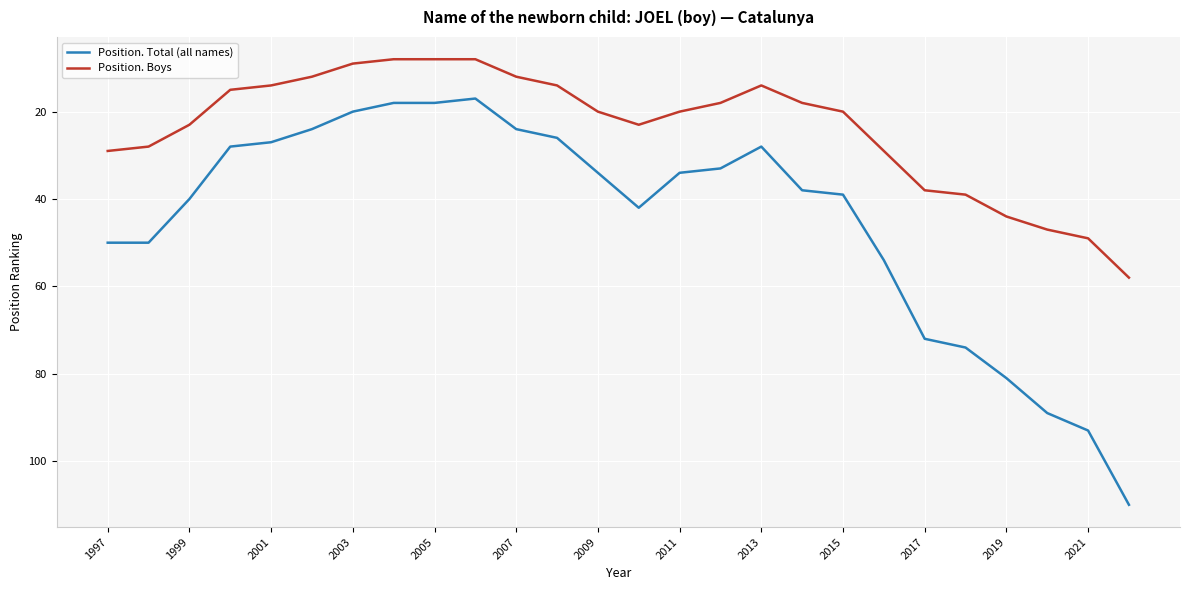

List the series in order of their peak value, lowest first.

Position. Boys, Position. Total (all names)